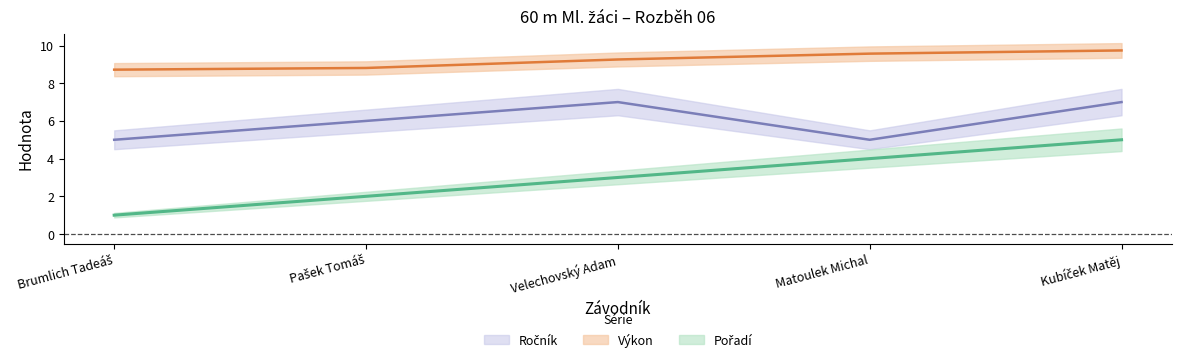

How many series are shown in this chart?

3